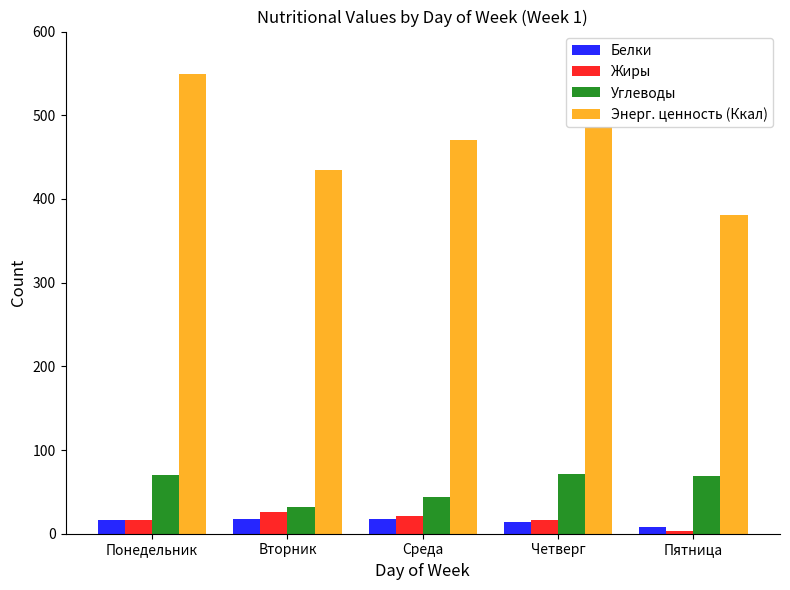

At which label does Энерг. ценность (Ккал) first exceed 470?

Понедельник